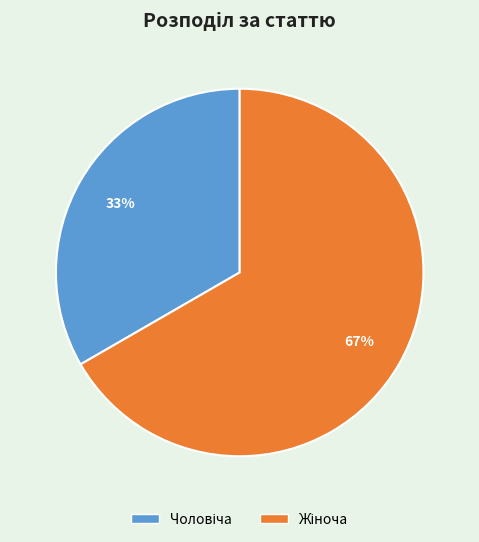

Is there a majority slice in this chart?

Yes